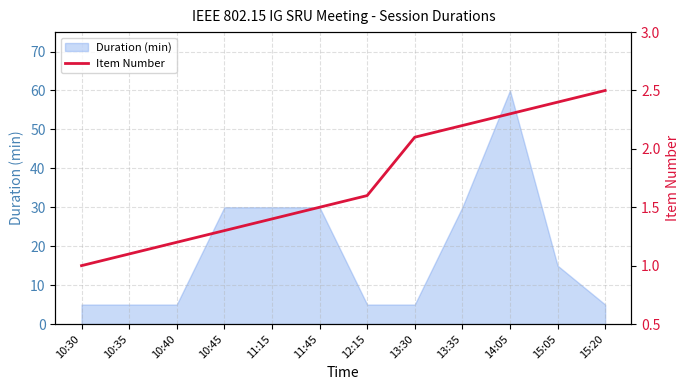

What position from the left is 15:20?

12